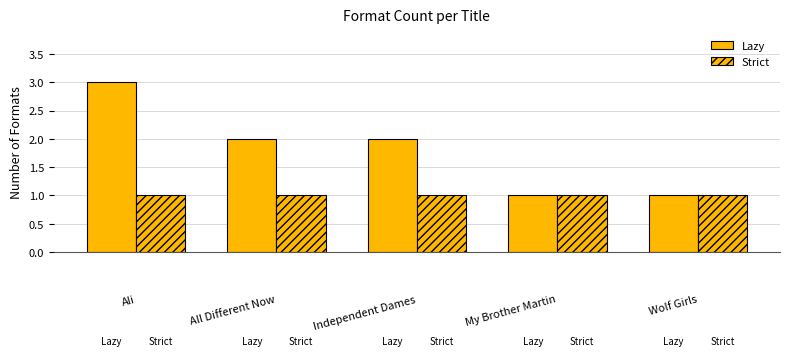

Count the number of categories in the chart.

5